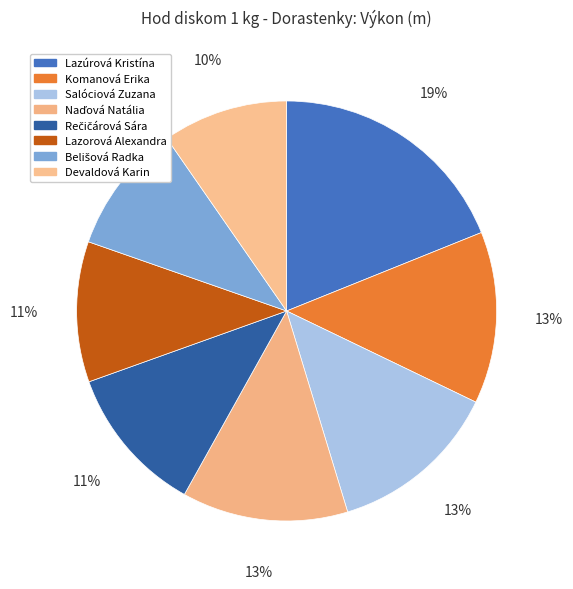

Does any single category account for the majority?

No